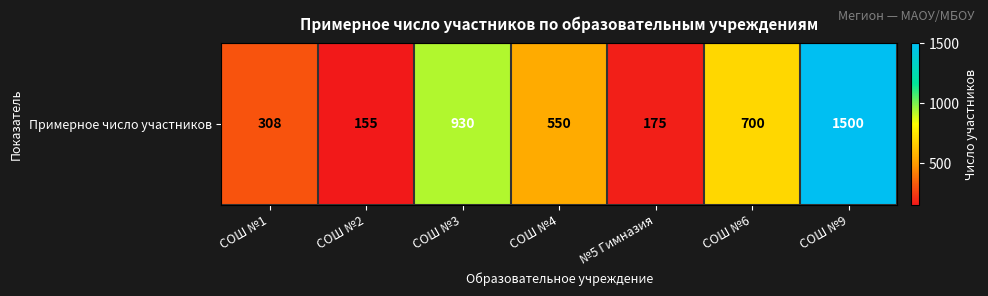

What is the difference between the maximum and minimum values?

1345